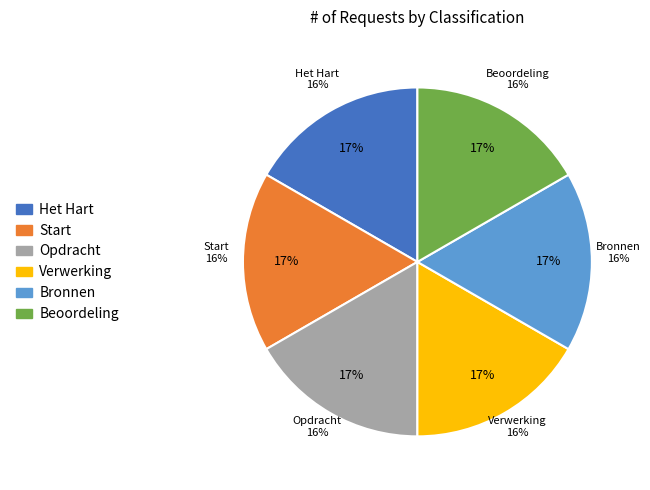

True or false: Het Hart accounts for 1% of the total.

False